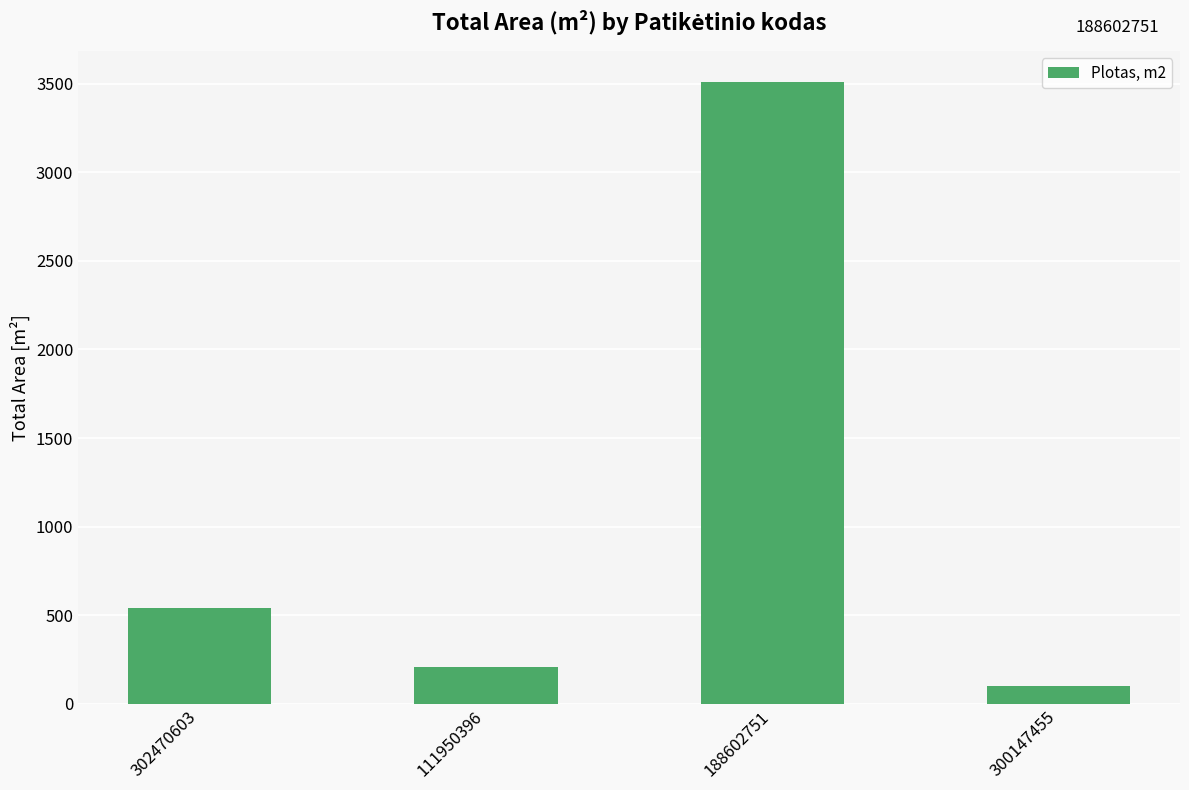

What is the greatest value displayed?

3509.9